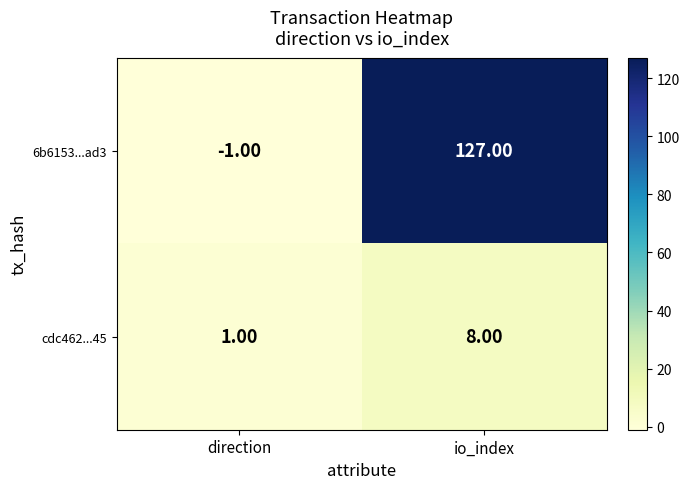

Which series has the largest total across all categories?

6b6153...ad3